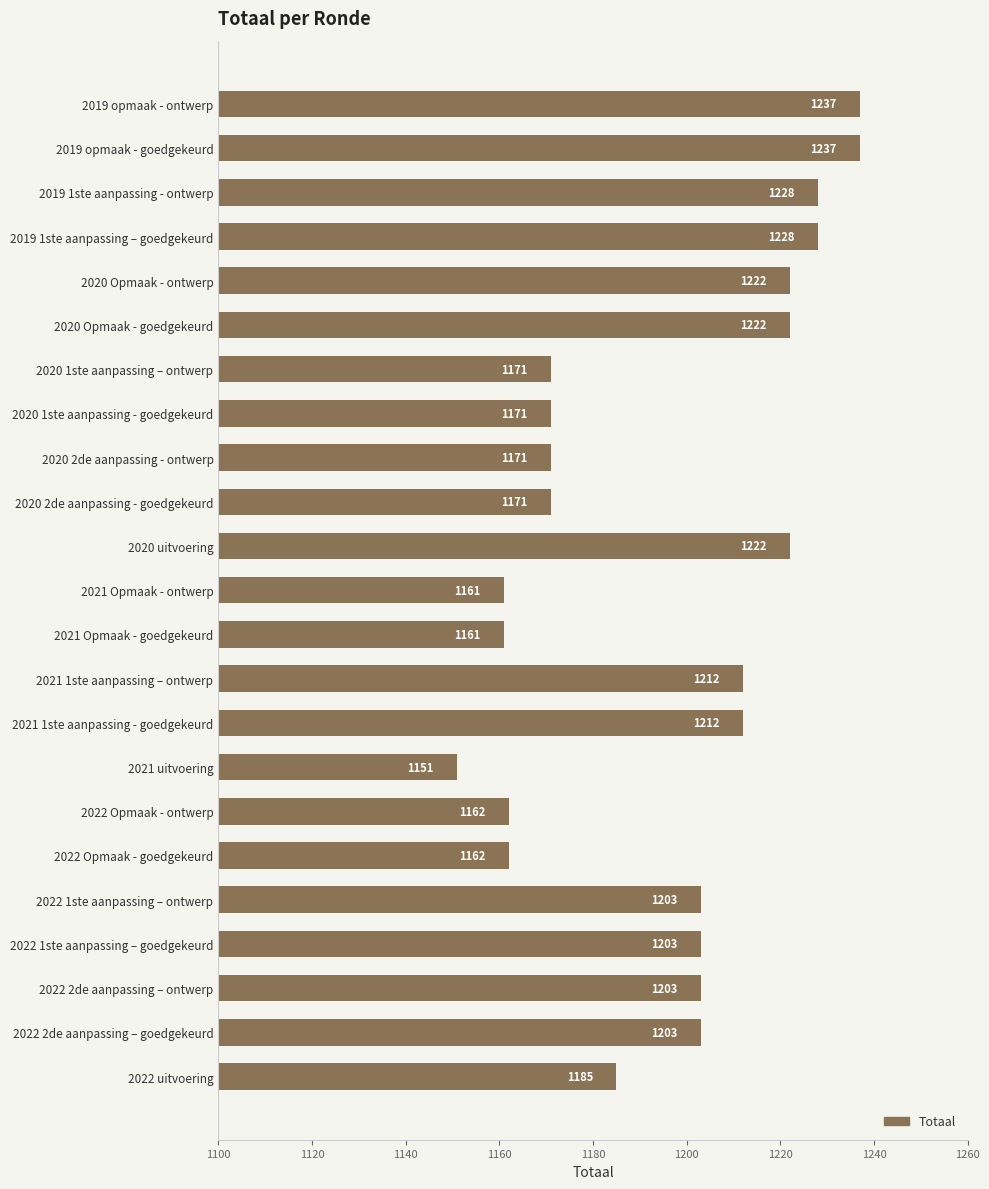

What is the average value?

1196